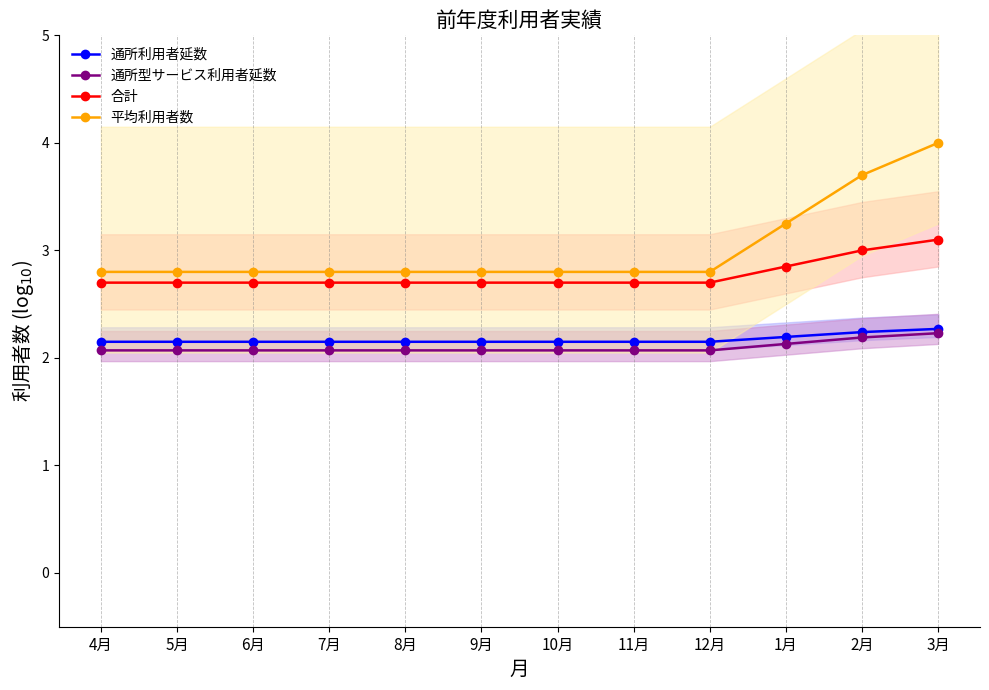

Is the value of 平均利用者数 at 11月 greater than the value of 通所利用者延数 at 9月?

Yes